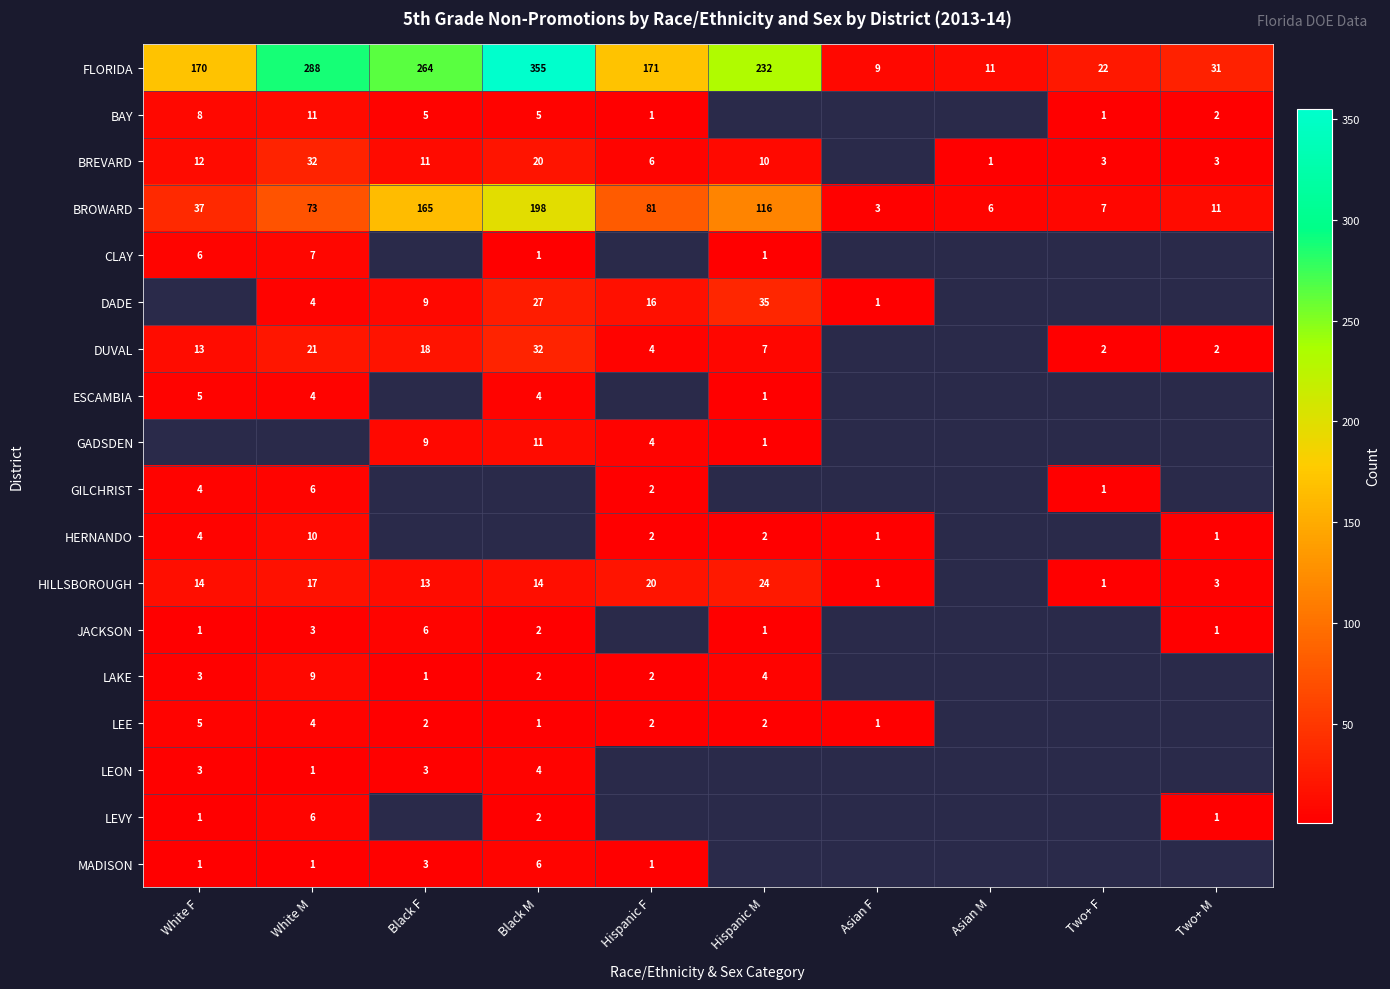

Which label corresponds to the smallest value in the chart?

Hispanic F